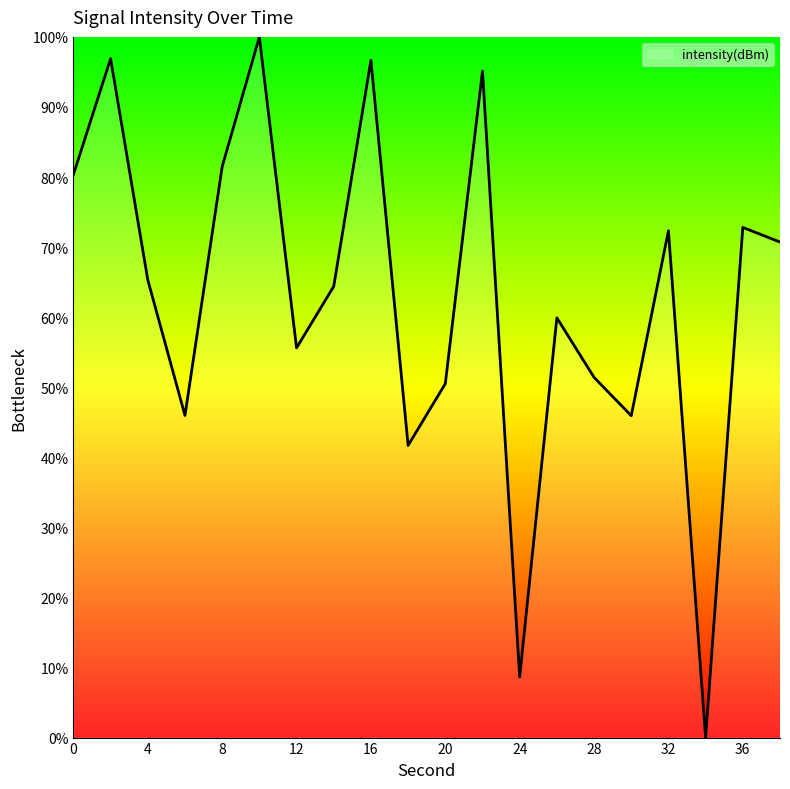

What is the average value?

62.8